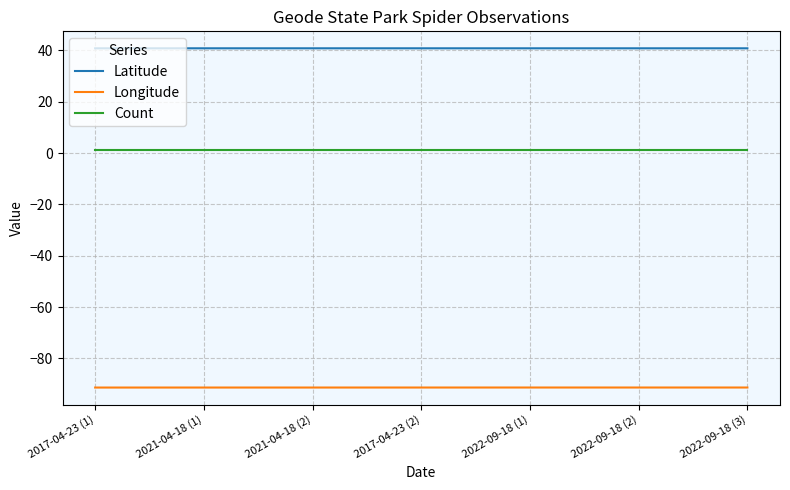

Rank the series by their average value, from highest to lowest.

Latitude, Count, Longitude